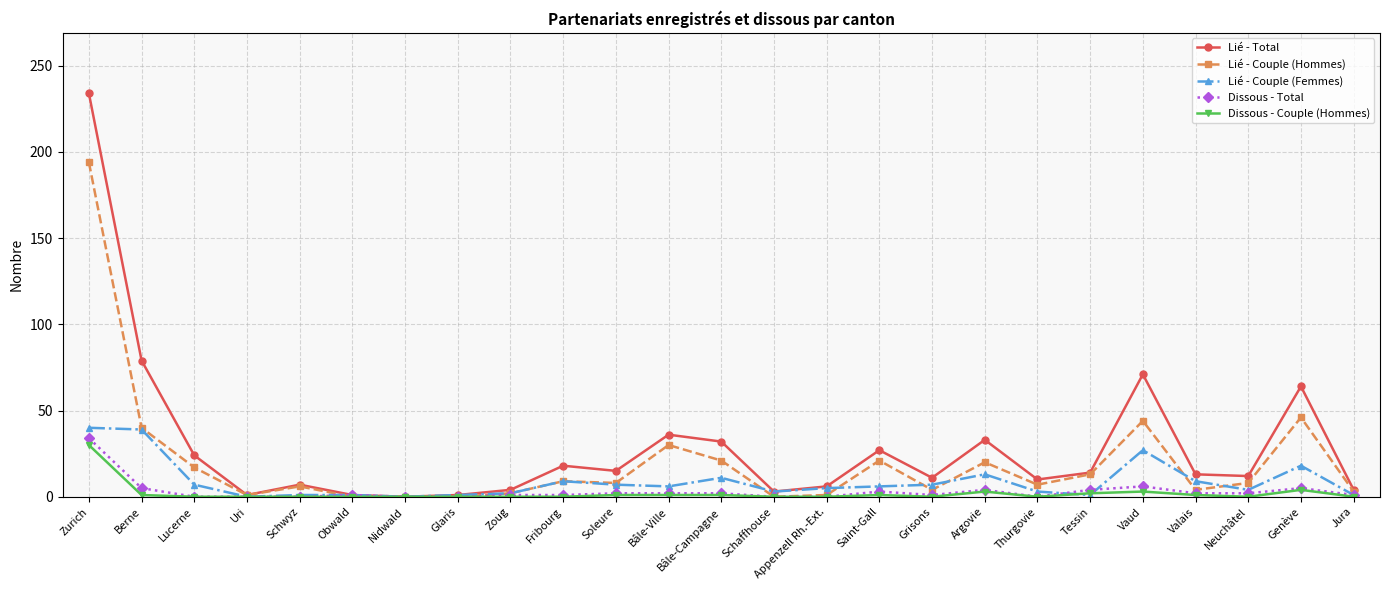

At which category does Lié - Couple (Hommes) reach its first local valley?

Uri